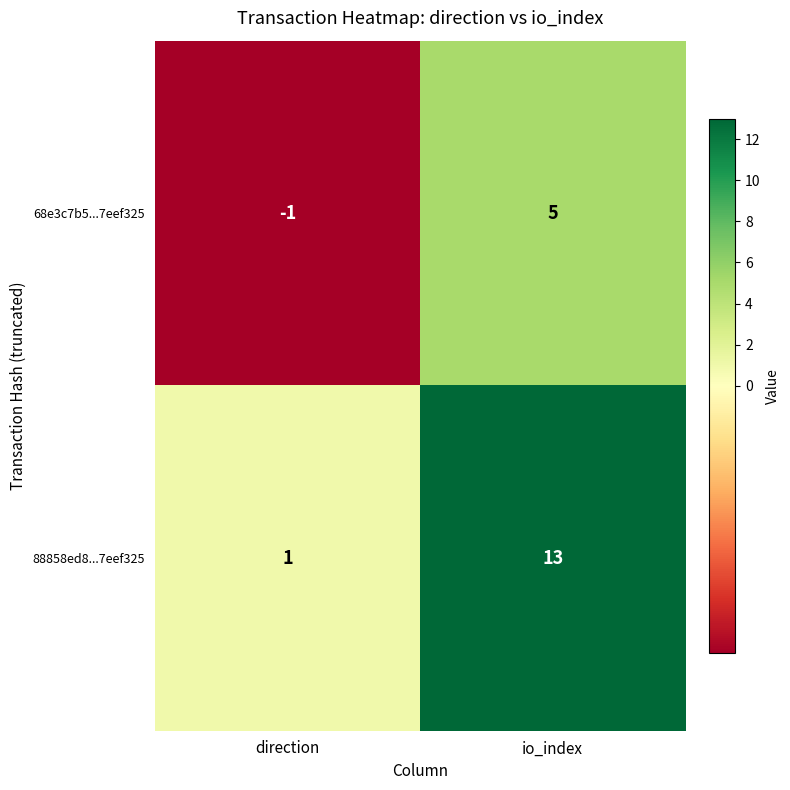

What is the sum of all 88858ed8...7eef325 values?

14